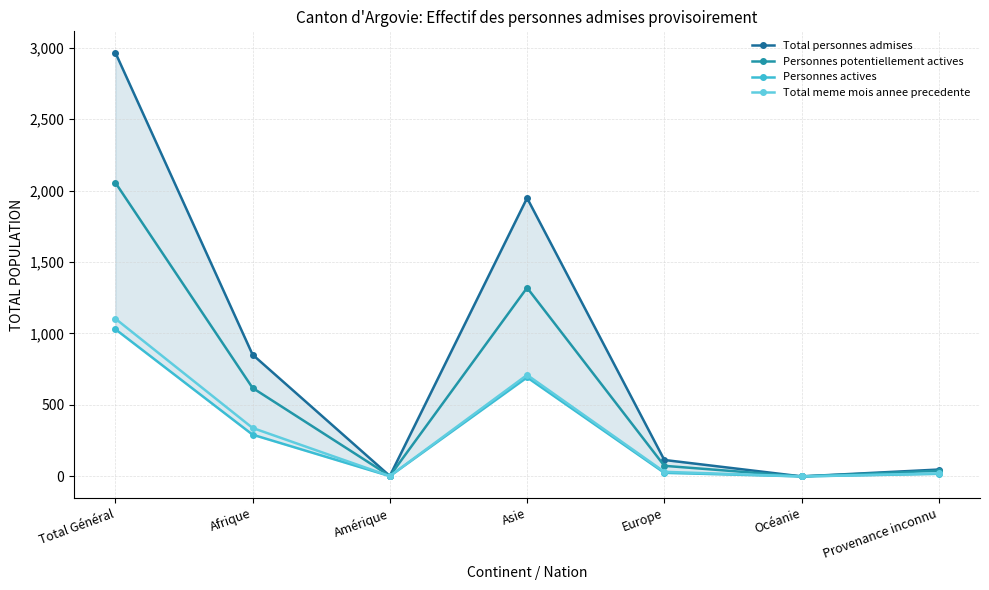

How many series are shown in this chart?

4